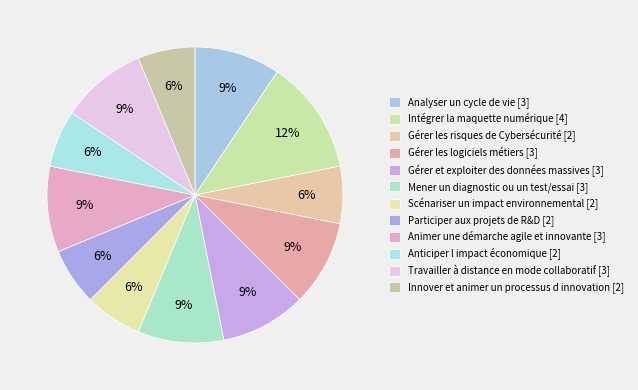

Which category has the biggest portion of the pie?

Intégrer la maquette numérique